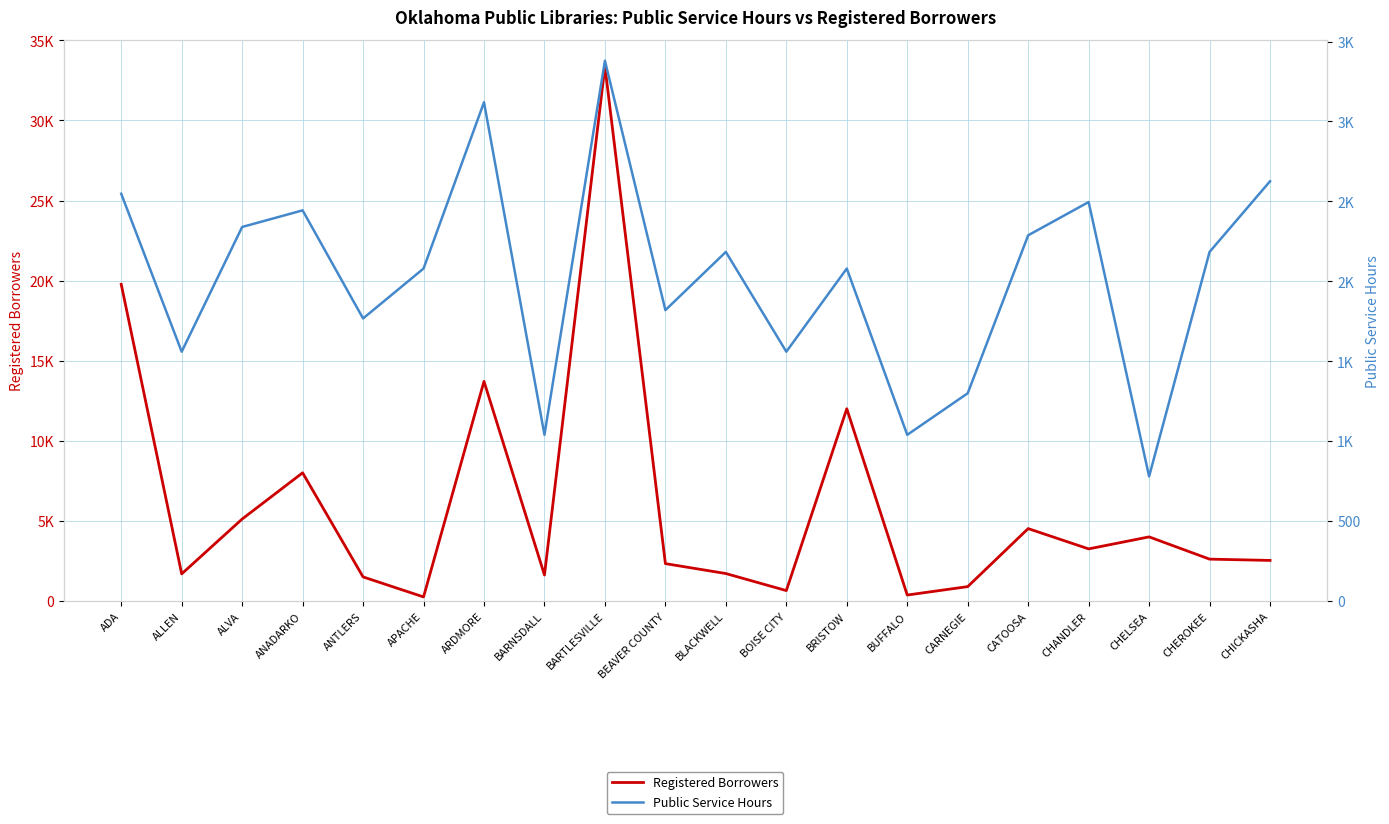

What is the total value across all series at BARTLESVILLE?

36750